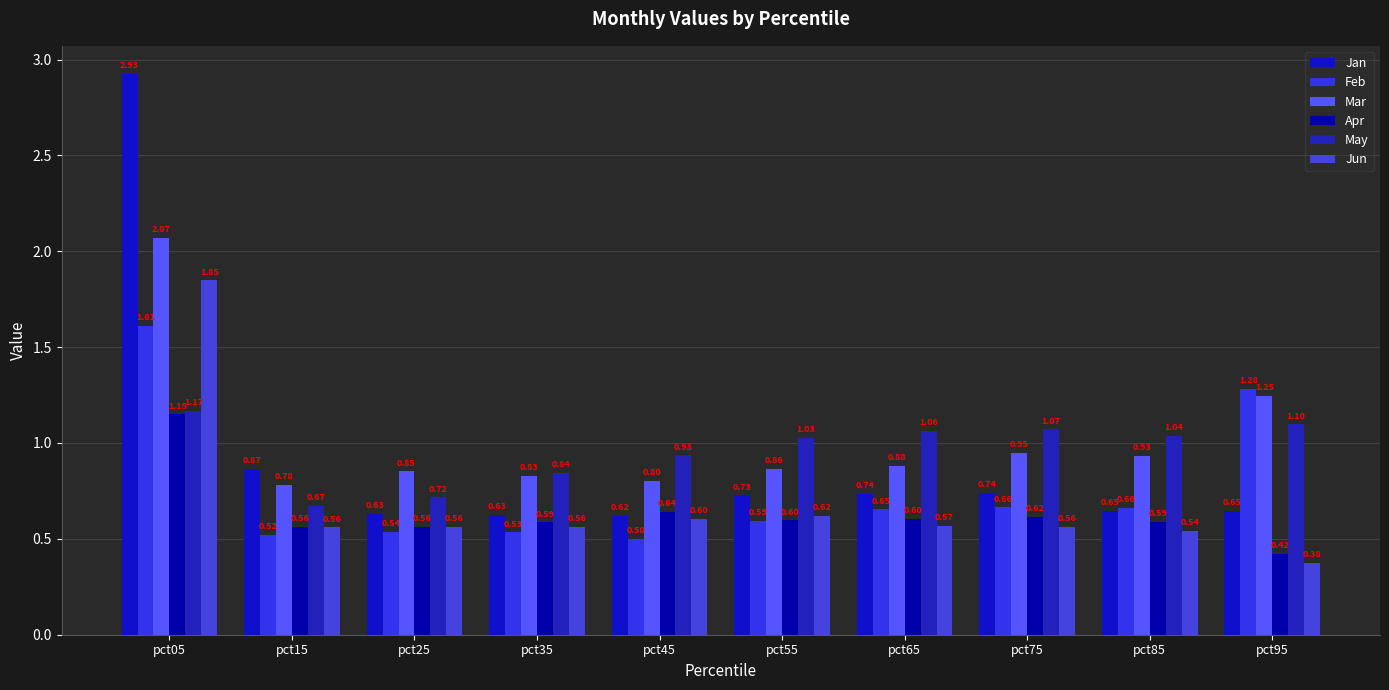

At which category is the sum across all series the highest?

pct05